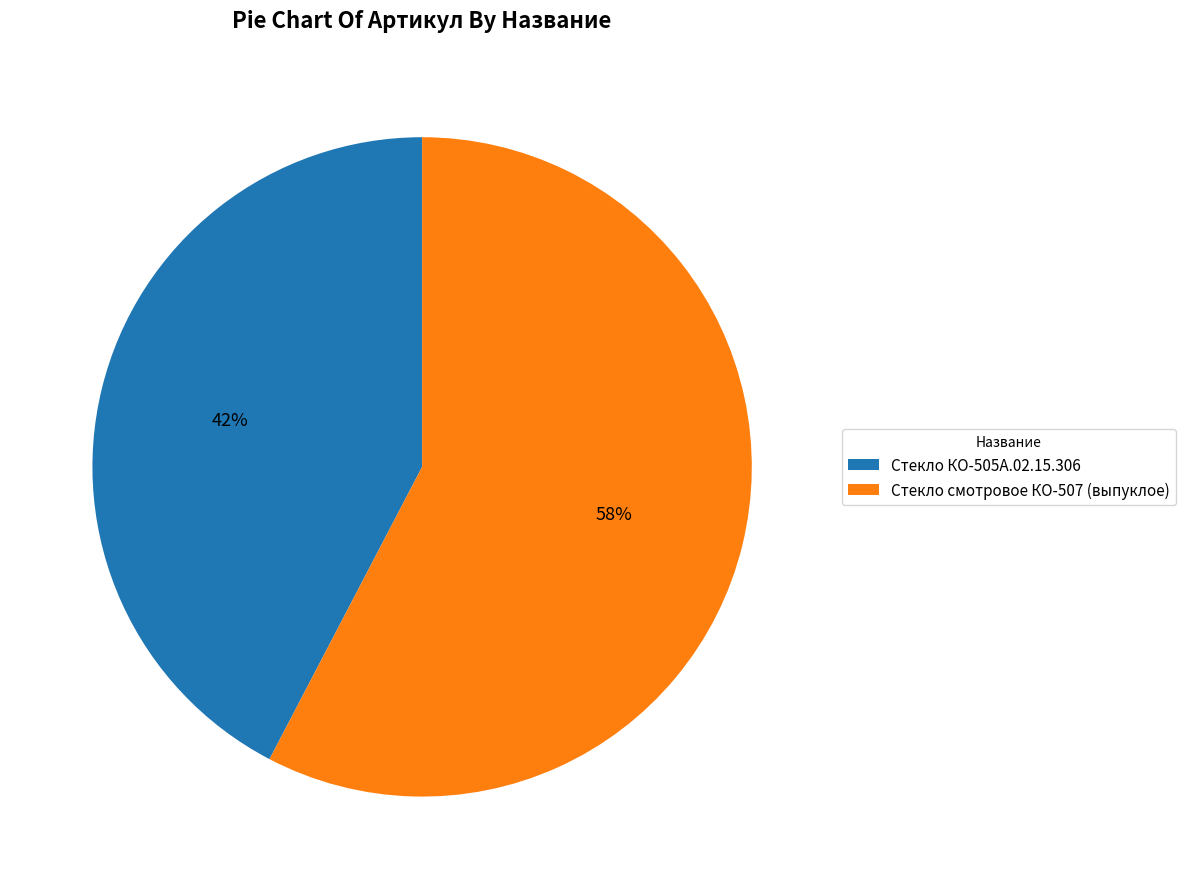

Approximately how many times larger is the value at Стекло смотровое КО-507 (выпуклое) compared to Стекло КО-505А.02.15.306?

1.4